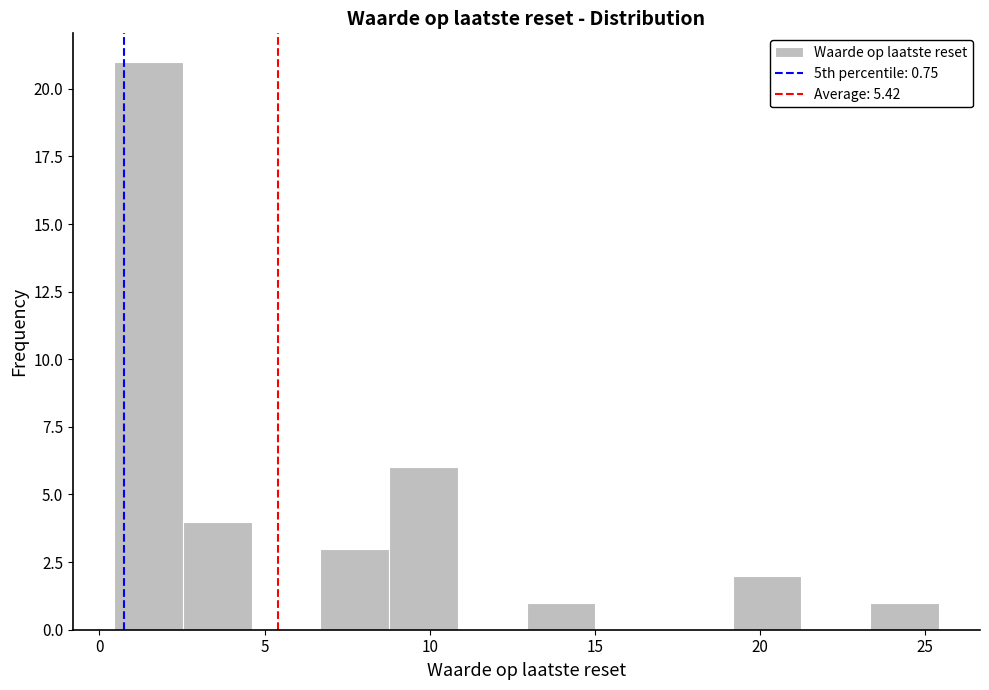

Reading left to right, transcribe this chart: for each bar, give the range it covers on the x-axis and its height. Neither the bar edges nor the heights are printed on the chart, so give them approximately, as read against the axes.

0.5 to 2.5: 21
2.5 to 4.5: 4
4.5 to 6.5: 0
6.5 to 9.0: 3
9.0 to 11.0: 6
11.0 to 13.0: 0
13.0 to 15.0: 1
15.0 to 17.0: 0
17.0 to 19.0: 0
19.0 to 21.5: 2
21.5 to 23.5: 0
23.5 to 25.5: 1